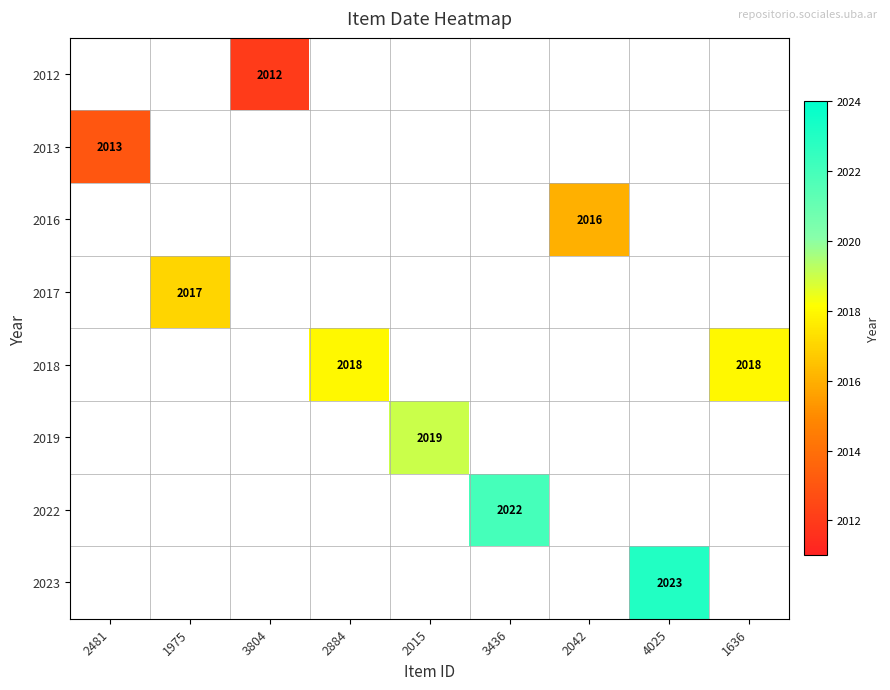

Is the value of 2022 at 2015 greater than the value of 2023 at 3804?

No